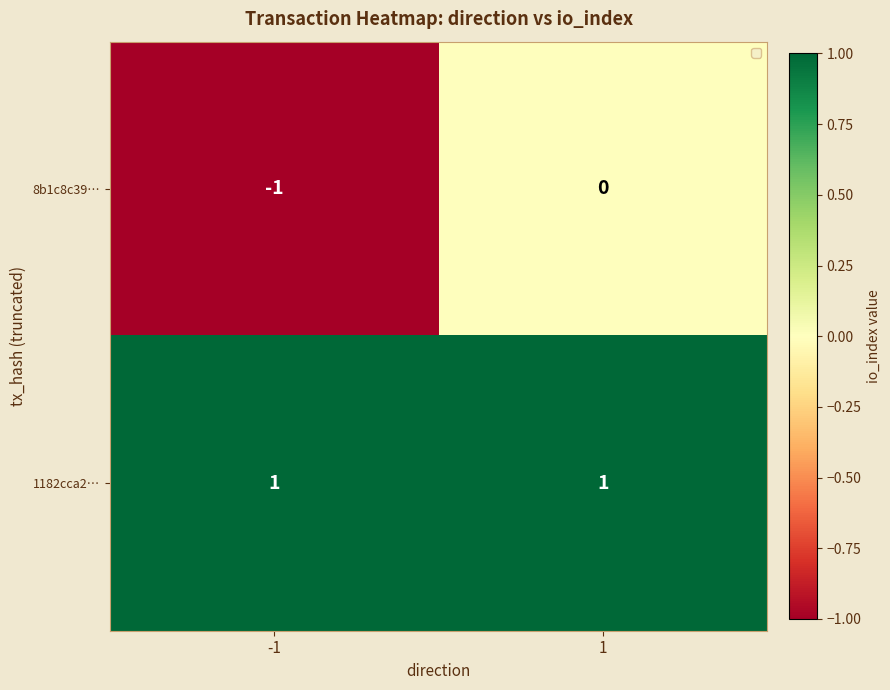

Which series has the largest range (max minus min)?

8b1c8c39…